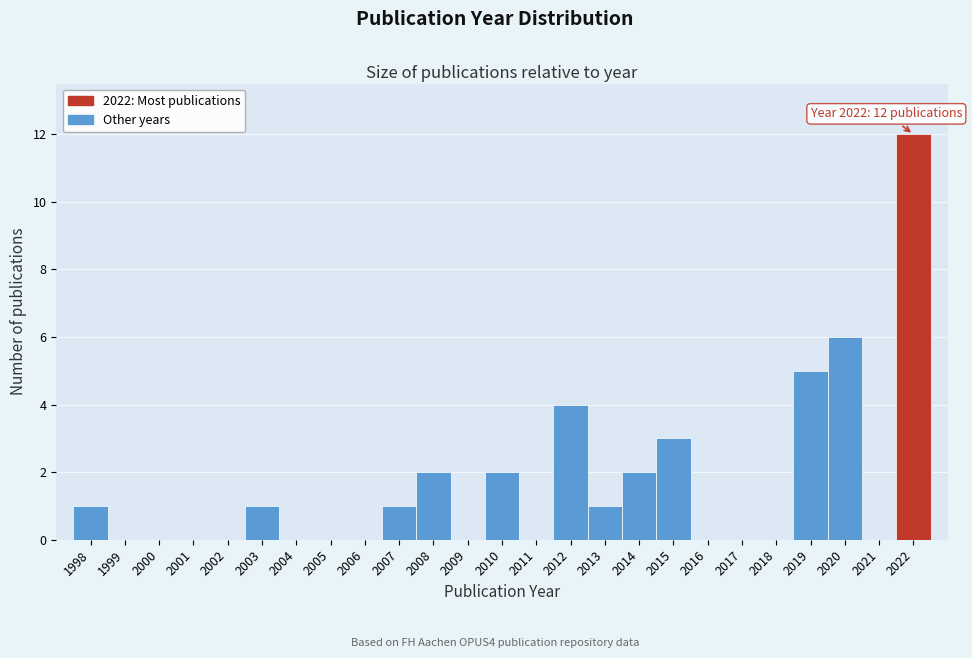

Over which range of the x-axis is the bar tallest?

2021.5 to 2022.5